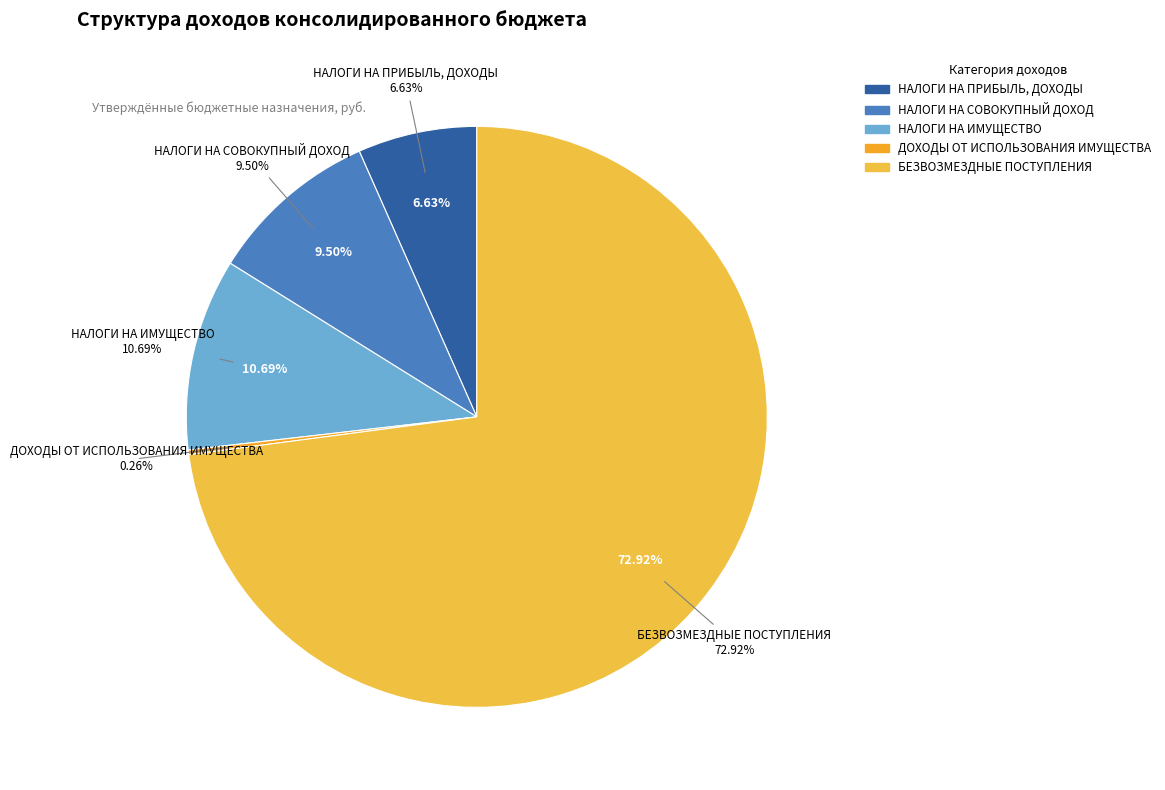

What is the ratio of the value at БЕЗВОЗМЕЗДНЫЕ ПОСТУПЛЕНИЯ to the value at ДОХОДЫ ОТ ИСПОЛЬЗОВАНИЯ ИМУЩЕСТВА?

280.0